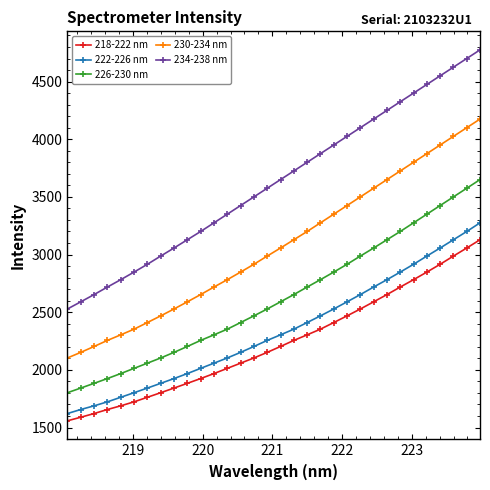

What is the value of the 230-234 nm point at the 24th from the left?

3575.0